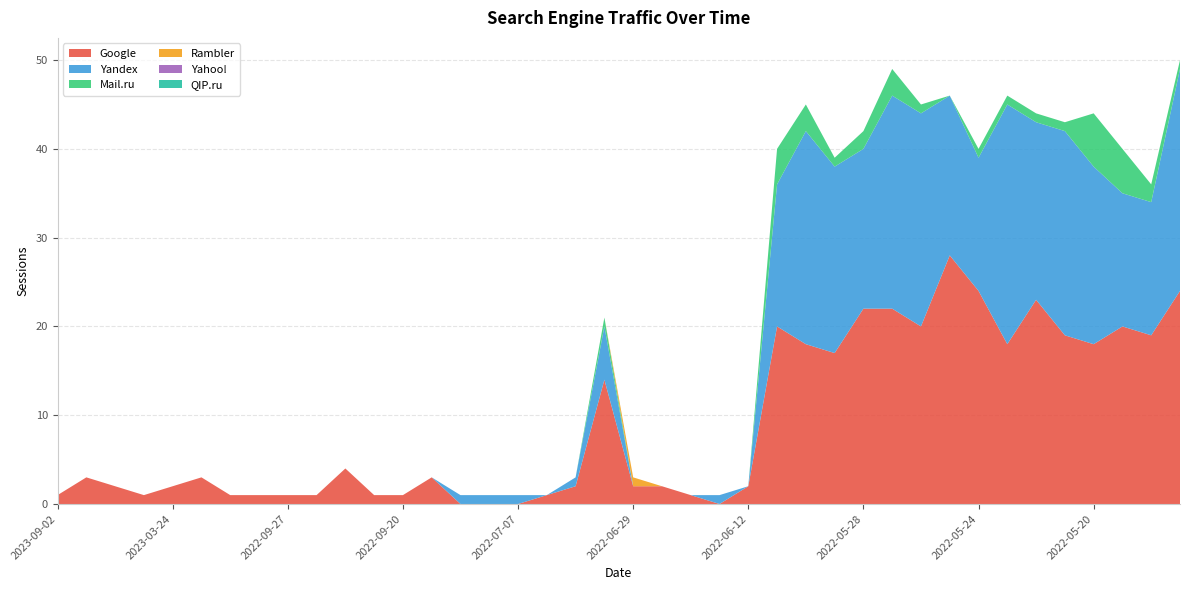

Reading left to right, list all the values displayed in this chart.

Google: 2023-09-02=1	2023-05-08=3	2023-04-07=2	2023-03-28=1	2023-03-24=2	2023-02-27=3	2022-10-23=1	2022-09-29=1	2022-09-27=1	2022-09-23=1	2022-09-22=4	2022-09-21=1	2022-09-20=1	2022-09-19=3	2022-07-17=0	2022-07-10=0	2022-07-07=0	2022-07-03=1	2022-07-01=2	2022-06-30=14	2022-06-29=2	2022-06-28=2	2022-06-25=1	2022-06-18=0	2022-06-12=2	2022-05-31=20	2022-05-30=18	2022-05-29=17	2022-05-28=22	2022-05-27=22	2022-05-26=20	2022-05-25=28	2022-05-24=24	2022-05-23=18	2022-05-22=23	2022-05-21=19	2022-05-20=18	2022-05-19=20	2022-05-18=19	2022-05-17=24
Yandex: 2023-09-02=0	2023-05-08=0	2023-04-07=0	2023-03-28=0	2023-03-24=0	2023-02-27=0	2022-10-23=0	2022-09-29=0	2022-09-27=0	2022-09-23=0	2022-09-22=0	2022-09-21=0	2022-09-20=0	2022-09-19=0	2022-07-17=1	2022-07-10=1	2022-07-07=1	2022-07-03=0	2022-07-01=1	2022-06-30=6	2022-06-29=0	2022-06-28=0	2022-06-25=0	2022-06-18=1	2022-06-12=0	2022-05-31=16	2022-05-30=24	2022-05-29=21	2022-05-28=18	2022-05-27=24	2022-05-26=24	2022-05-25=18	2022-05-24=15	2022-05-23=27	2022-05-22=20	2022-05-21=23	2022-05-20=20	2022-05-19=15	2022-05-18=15	2022-05-17=25
Mail.ru: 2023-09-02=0	2023-05-08=0	2023-04-07=0	2023-03-28=0	2023-03-24=0	2023-02-27=0	2022-10-23=0	2022-09-29=0	2022-09-27=0	2022-09-23=0	2022-09-22=0	2022-09-21=0	2022-09-20=0	2022-09-19=0	2022-07-17=0	2022-07-10=0	2022-07-07=0	2022-07-03=0	2022-07-01=0	2022-06-30=1	2022-06-29=0	2022-06-28=0	2022-06-25=0	2022-06-18=0	2022-06-12=0	2022-05-31=4	2022-05-30=3	2022-05-29=1	2022-05-28=2	2022-05-27=3	2022-05-26=1	2022-05-25=0	2022-05-24=1	2022-05-23=1	2022-05-22=1	2022-05-21=1	2022-05-20=6	2022-05-19=5	2022-05-18=2	2022-05-17=1
Rambler: 2023-09-02=0	2023-05-08=0	2023-04-07=0	2023-03-28=0	2023-03-24=0	2023-02-27=0	2022-10-23=0	2022-09-29=0	2022-09-27=0	2022-09-23=0	2022-09-22=0	2022-09-21=0	2022-09-20=0	2022-09-19=0	2022-07-17=0	2022-07-10=0	2022-07-07=0	2022-07-03=0	2022-07-01=0	2022-06-30=0	2022-06-29=1	2022-06-28=0	2022-06-25=0	2022-06-18=0	2022-06-12=0	2022-05-31=0	2022-05-30=0	2022-05-29=0	2022-05-28=0	2022-05-27=0	2022-05-26=0	2022-05-25=0	2022-05-24=0	2022-05-23=0	2022-05-22=0	2022-05-21=0	2022-05-20=0	2022-05-19=0	2022-05-18=0	2022-05-17=0
Yahoo!: 2023-09-02=0	2023-05-08=0	2023-04-07=0	2023-03-28=0	2023-03-24=0	2023-02-27=0	2022-10-23=0	2022-09-29=0	2022-09-27=0	2022-09-23=0	2022-09-22=0	2022-09-21=0	2022-09-20=0	2022-09-19=0	2022-07-17=0	2022-07-10=0	2022-07-07=0	2022-07-03=0	2022-07-01=0	2022-06-30=0	2022-06-29=0	2022-06-28=0	2022-06-25=0	2022-06-18=0	2022-06-12=0	2022-05-31=0	2022-05-30=0	2022-05-29=0	2022-05-28=0	2022-05-27=0	2022-05-26=0	2022-05-25=0	2022-05-24=0	2022-05-23=0	2022-05-22=0	2022-05-21=0	2022-05-20=0	2022-05-19=0	2022-05-18=0	2022-05-17=0
QIP.ru: 2023-09-02=0	2023-05-08=0	2023-04-07=0	2023-03-28=0	2023-03-24=0	2023-02-27=0	2022-10-23=0	2022-09-29=0	2022-09-27=0	2022-09-23=0	2022-09-22=0	2022-09-21=0	2022-09-20=0	2022-09-19=0	2022-07-17=0	2022-07-10=0	2022-07-07=0	2022-07-03=0	2022-07-01=0	2022-06-30=0	2022-06-29=0	2022-06-28=0	2022-06-25=0	2022-06-18=0	2022-06-12=0	2022-05-31=0	2022-05-30=0	2022-05-29=0	2022-05-28=0	2022-05-27=0	2022-05-26=0	2022-05-25=0	2022-05-24=0	2022-05-23=0	2022-05-22=0	2022-05-21=0	2022-05-20=0	2022-05-19=0	2022-05-18=0	2022-05-17=0